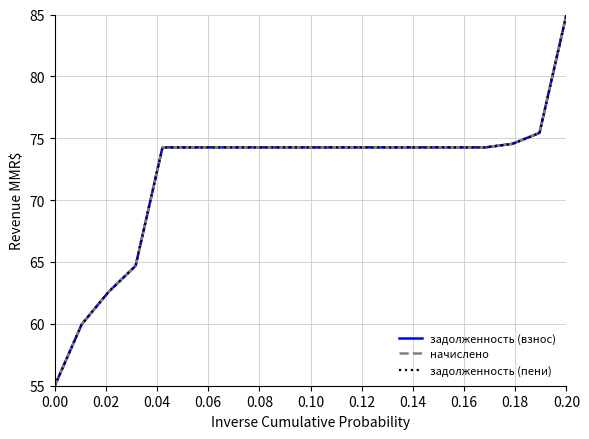

True or false: задолженность (взнос) and начислено intersect in this chart.

False